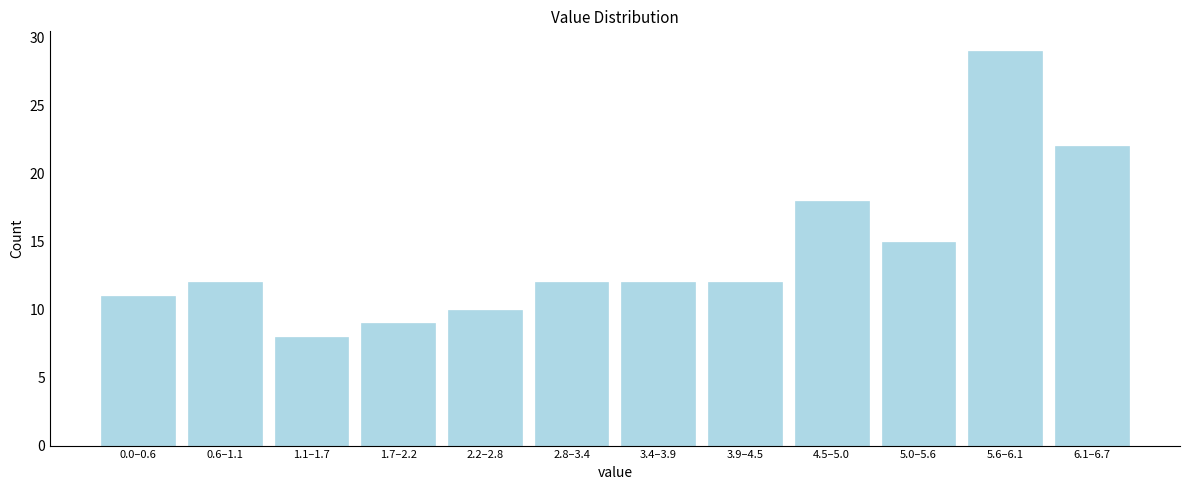

Reading left to right, extract all data points from this chart.

11	12	8	9	10	12	12	12	18	15	29	22